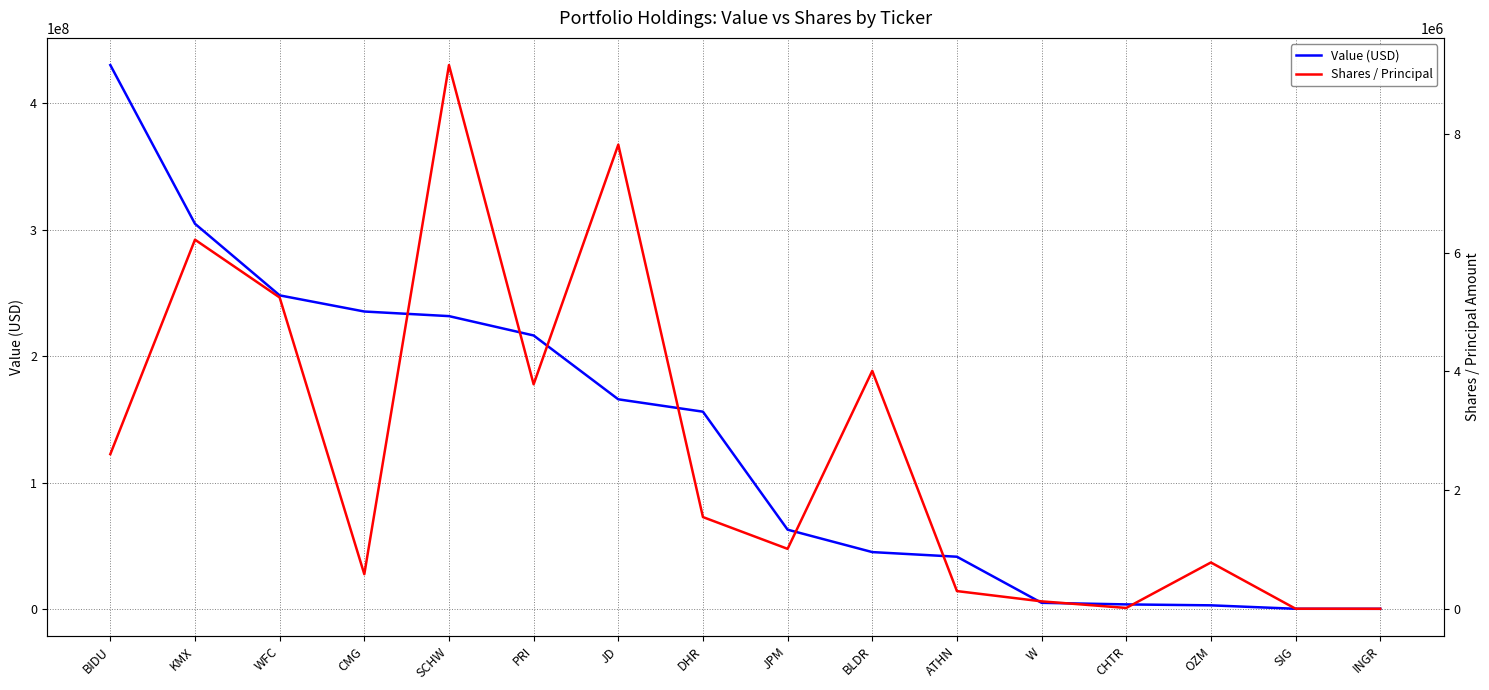

What is the label of the 12th point from the left?

W